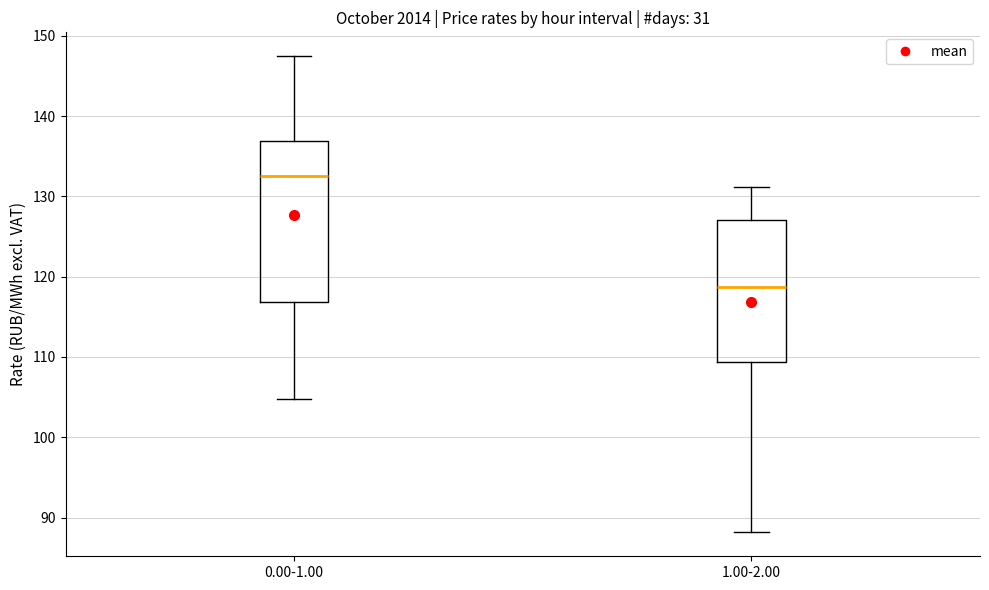

Which box has the highest median line?

0.00-1.00